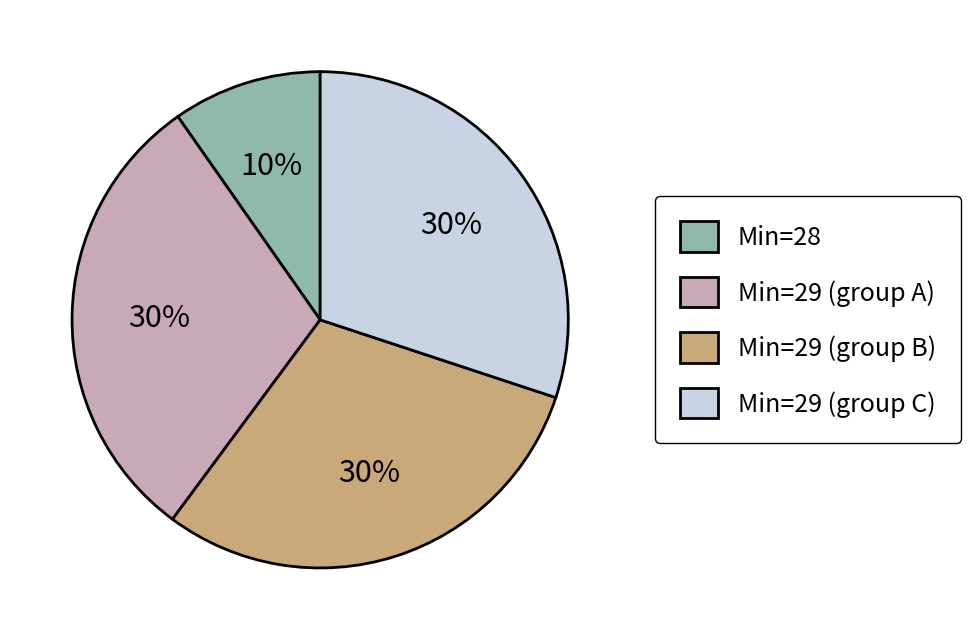

What is the smallest slice in the pie chart?

Min=28